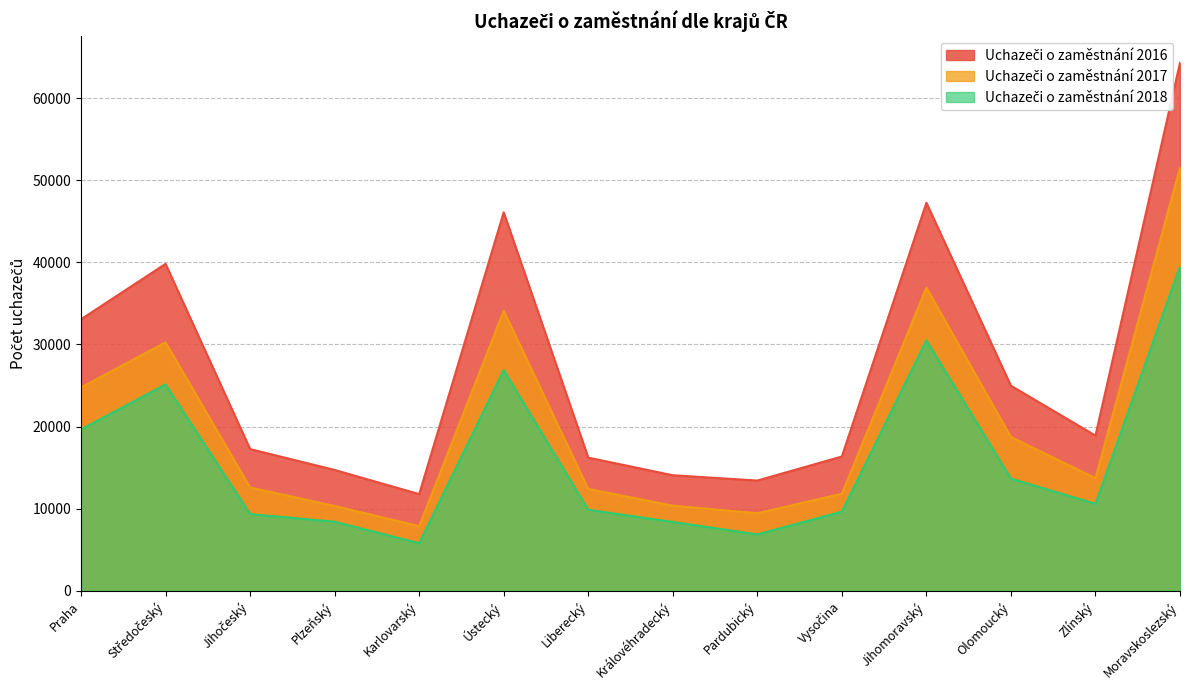

Reading left to right, extract all data points from this chart.

Uchazeči o zaměstnání 2016: Praha=33069	Středočeský=39811	Jihočeský=17265	Plzeňský=14723	Karlovarský=11783	Ústecký=46086	Liberecký=16225	Královéhradecký=14079	Pardubický=13434	Vysočina=16358	Jihomoravský=47249	Olomoucký=24974	Zlínský=18905	Moravskoslezský=64297
Uchazeči o zaměstnání 2017: Praha=24767	Středočeský=30255	Jihočeský=12590	Plzeňský=10339	Karlovarský=7881	Ústecký=34103	Liberecký=12413	Královéhradecký=10375	Pardubický=9447	Vysočina=11831	Jihomoravský=36921	Olomoucký=18728	Zlínský=13728	Moravskoslezský=51537
Uchazeči o zaměstnání 2018: Praha=19658	Středočeský=25134	Jihočeský=9352	Plzeňský=8423	Karlovarský=5803	Ústecký=26885	Liberecký=9874	Královéhradecký=8397	Pardubický=6876	Vysočina=9651	Jihomoravský=30496	Olomoucký=13667	Zlínský=10600	Moravskoslezský=39515